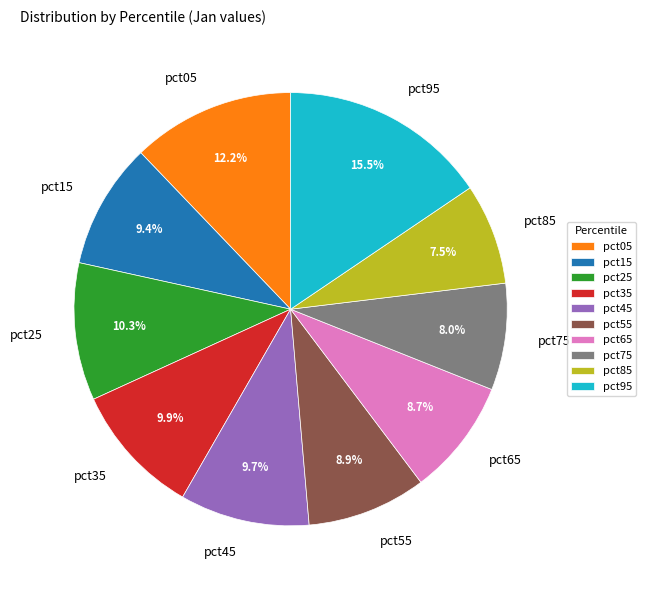

Is there any slice that represents more than half of the pie?

No